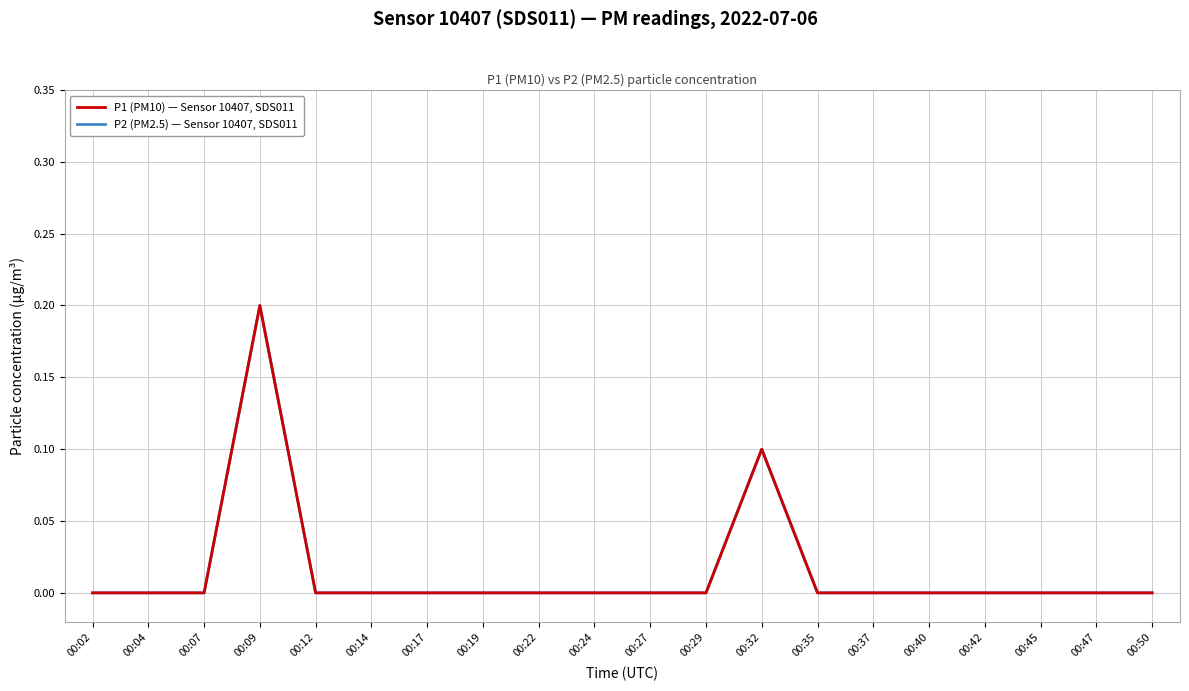

Is the value of P2 (PM2.5) — Sensor 10407, SDS011 at 00:42 greater than the value of P1 (PM10) — Sensor 10407, SDS011 at 00:12?

No